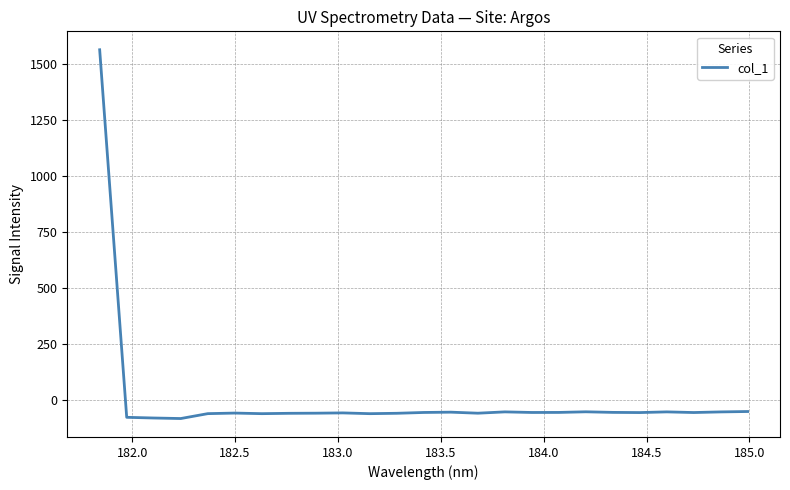

What is the greatest value displayed?

1563.4